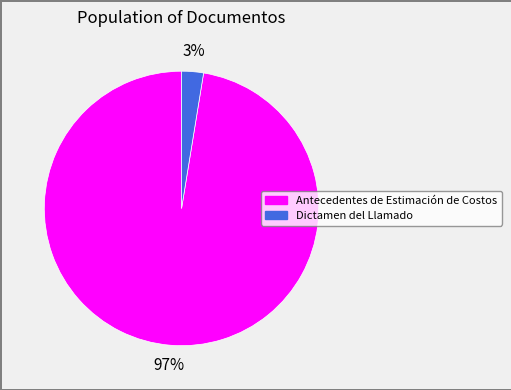

Is Antecedentes de Estimación de Costos the majority of the pie?

Yes